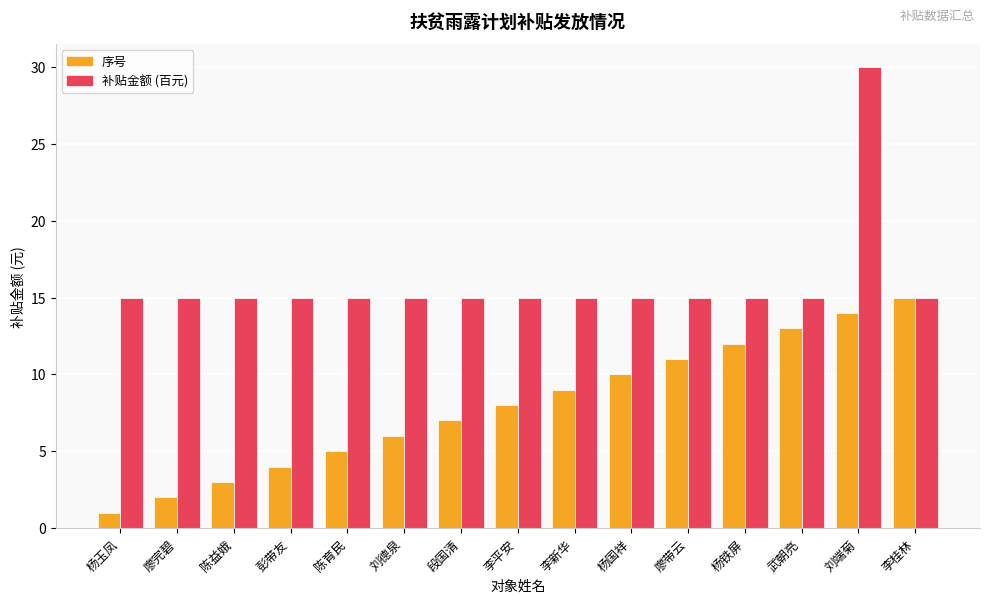

What is the approximate value of 序号 at 李平安, to the nearest 10?

10